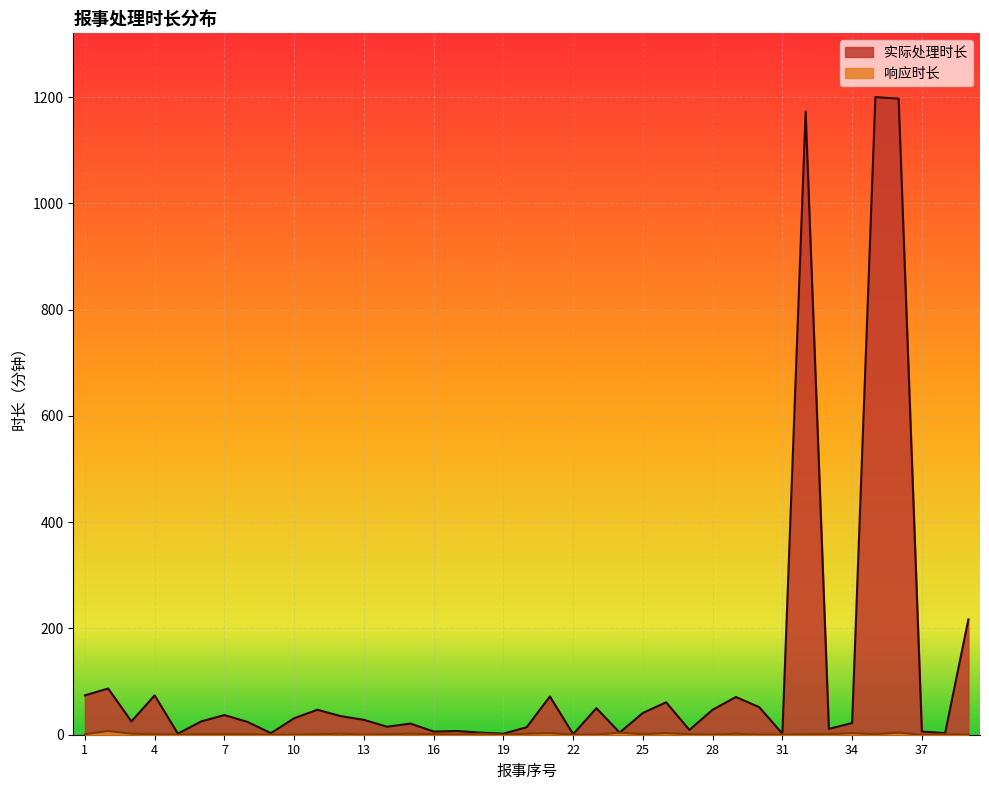

What is the difference between the maximum and minimum values in the 实际处理时长 series?

1199